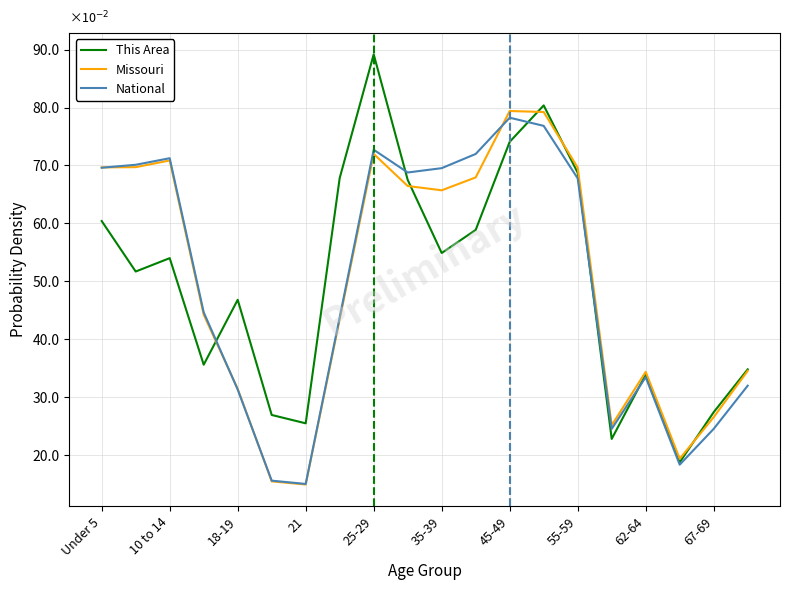

At how many categories does at least one series exceed 0?

20